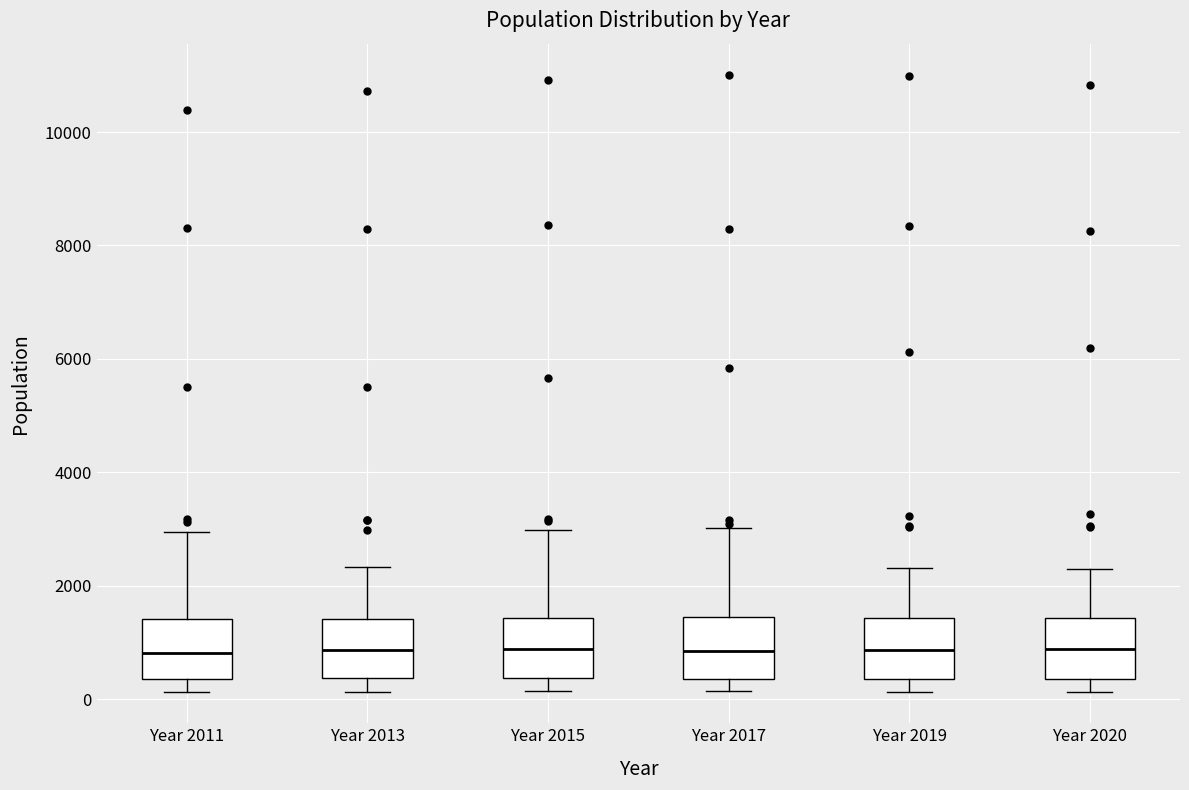

Reading left to right, read every box against the y-axis: the position of its median line, the range the box covers, and the ends of its whiskers. The values are not printed on the chart, so give them approximately, as read against the axis.

Year 2011: median 800, box 400 to 1400, whiskers 200 to 3000
Year 2013: median 800, box 400 to 1400, whiskers 200 to 2400
Year 2015: median 800, box 400 to 1400, whiskers 200 to 3000
Year 2017: median 800, box 400 to 1400, whiskers 200 to 3000
Year 2019: median 800, box 400 to 1400, whiskers 200 to 2400
Year 2020: median 800, box 400 to 1400, whiskers 200 to 2200